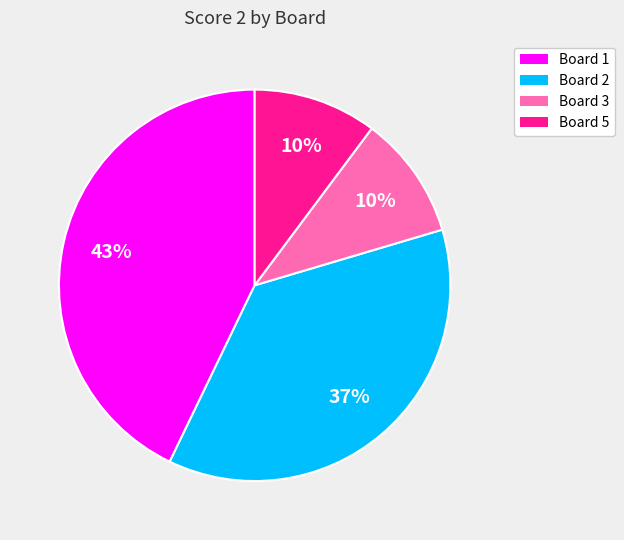

To the nearest percent, what is the average slice percentage?

25%